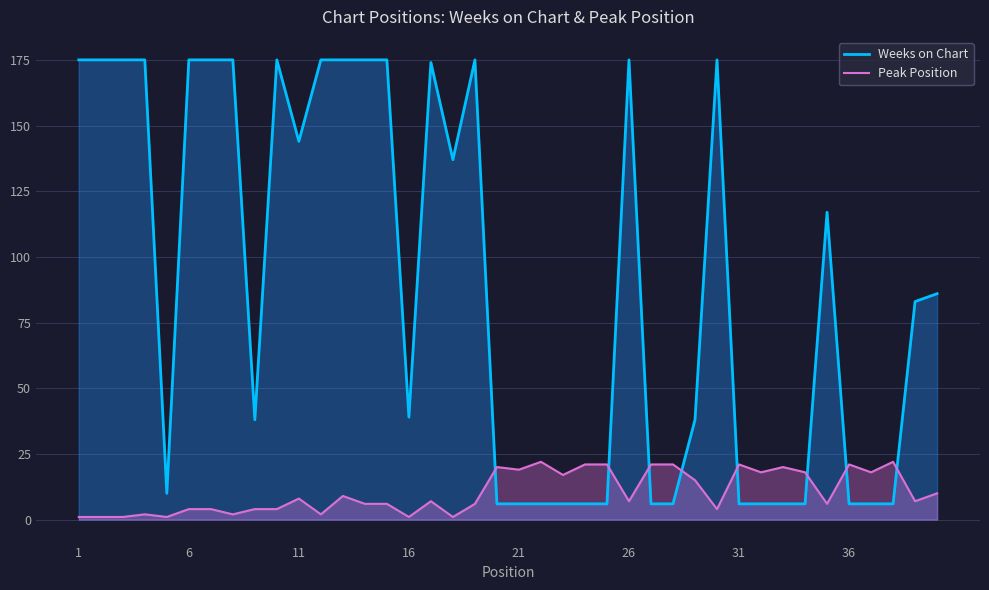

What is the value of the Weeks on Chart point at the 23rd from the left?

6